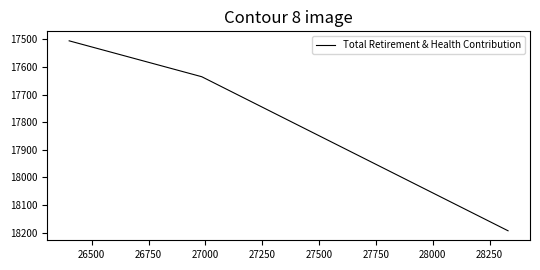

How many values exceed 17635?

1